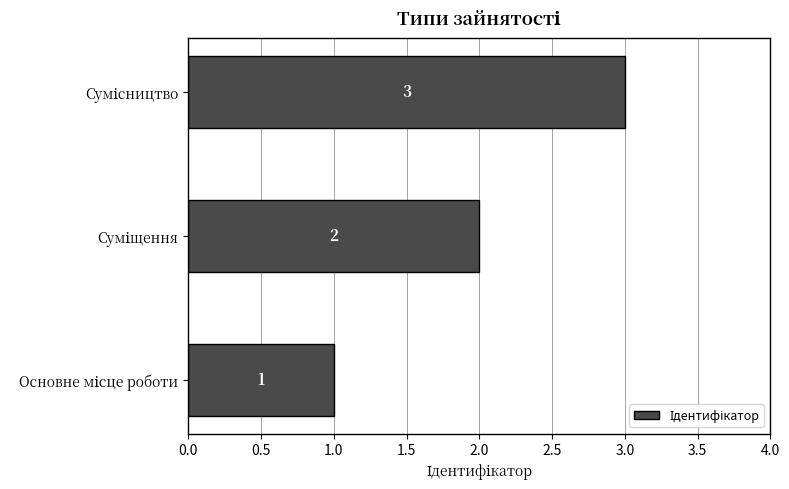

How many values are between 1 and 3?

3